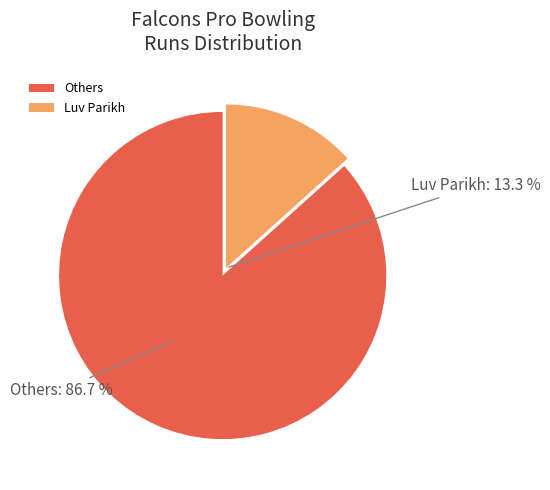

Combined, do Others and Luv Parikh account for over 50%?

Yes